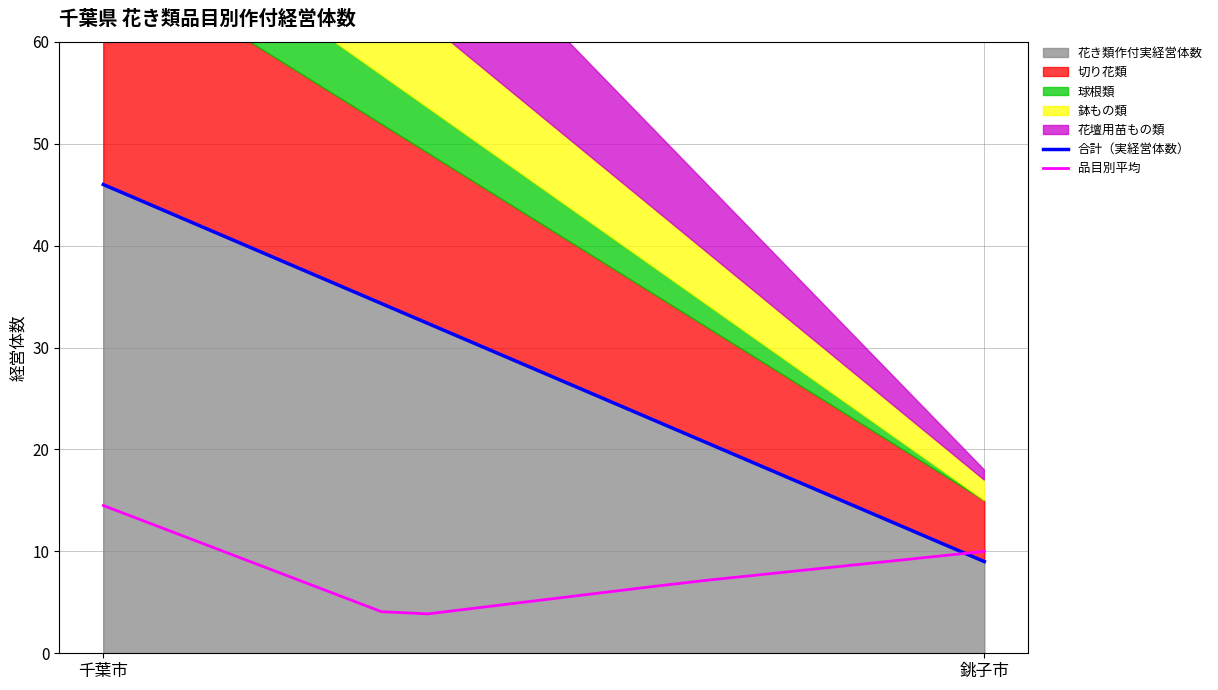

Reading left to right, extract all data points from this chart.

合計（実経営体数）: 46.0	44.1	42.1	40.2	38.2	36.3	34.3	32.4	30.4	28.5	26.5	24.6	22.6	20.7	18.7	16.8	14.8	12.9	10.9	9.0
品目別平均: 14.5	12.8	11.0	9.3	7.6	5.8	4.1	3.9	4.4	5.0	5.5	6.1	6.6	7.2	7.6	8.1	8.6	9.1	9.5	10.0